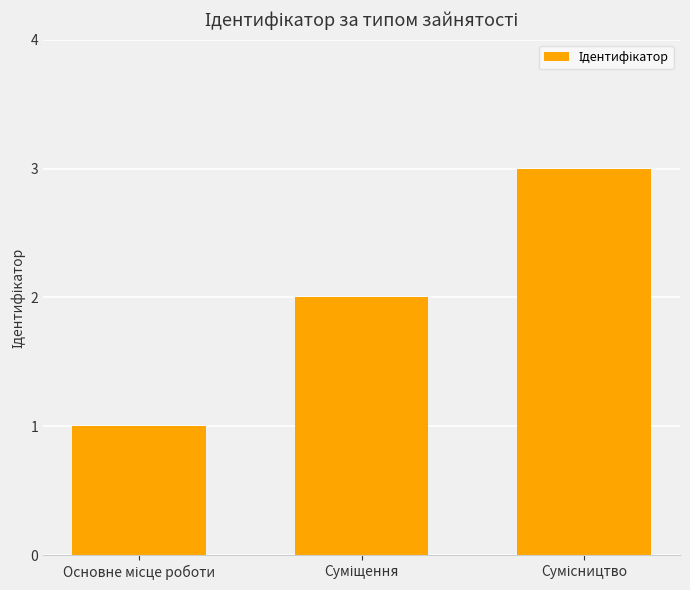

What is the greatest value displayed?

3